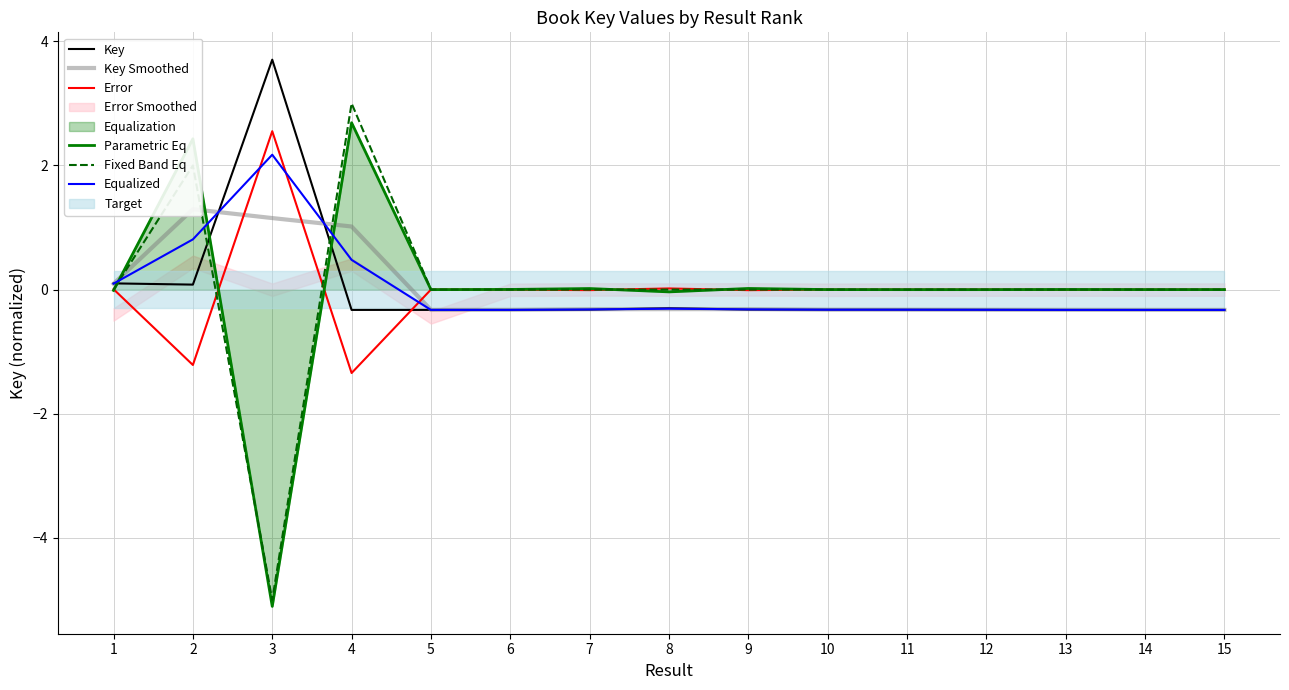

What is the approximate value of Equalized at 2?

0.8